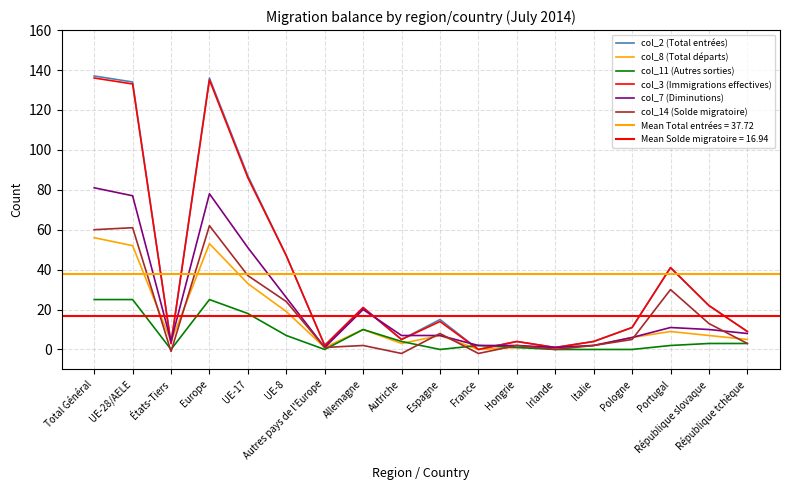

Rank the categories by col_14 (Solde migratoire) value from lowest to highest.

Autriche, France, États-Tiers, Irlande, Autres pays de l'Europe, Allemagne, Hongrie, Italie, République tchèque, Pologne, Espagne, République slovaque, UE-8, Portugal, UE-17, Total Général, UE-28/AELE, Europe